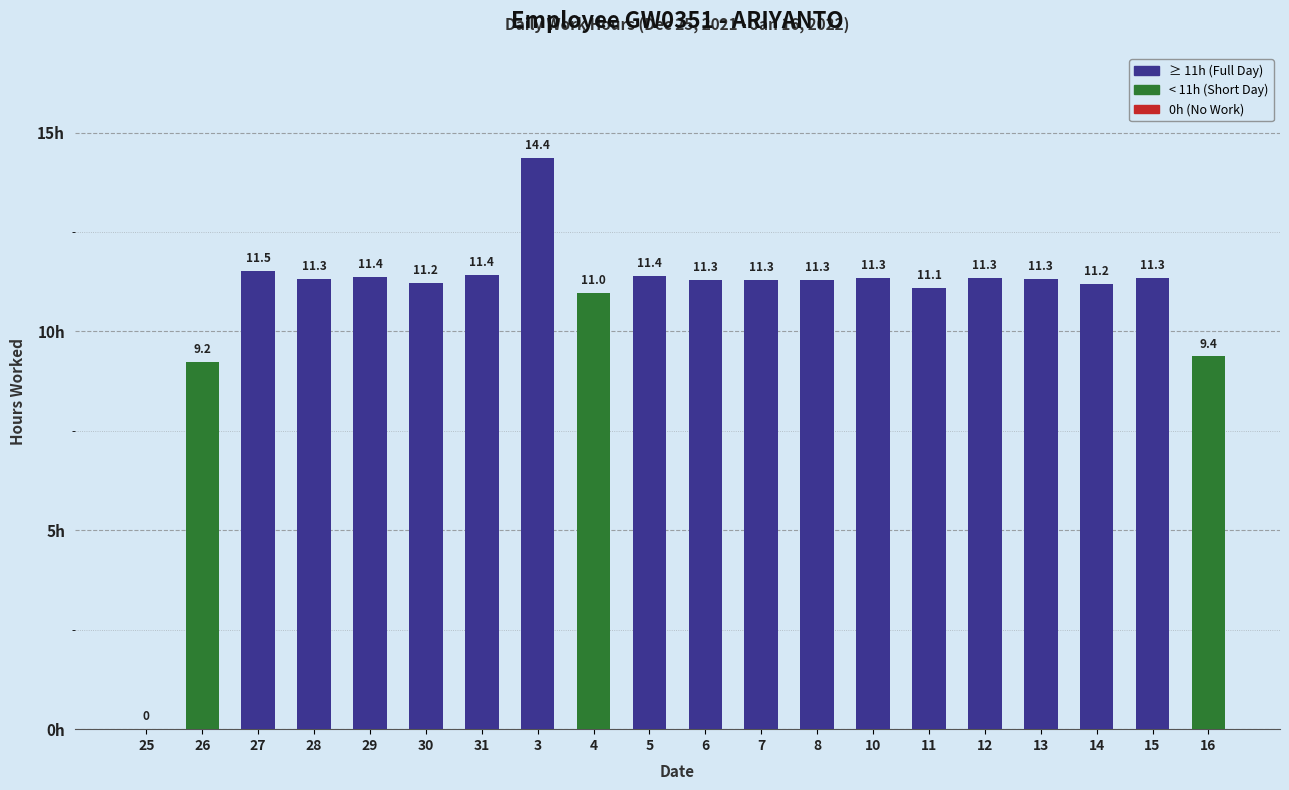

Read the value at 10.

11.3